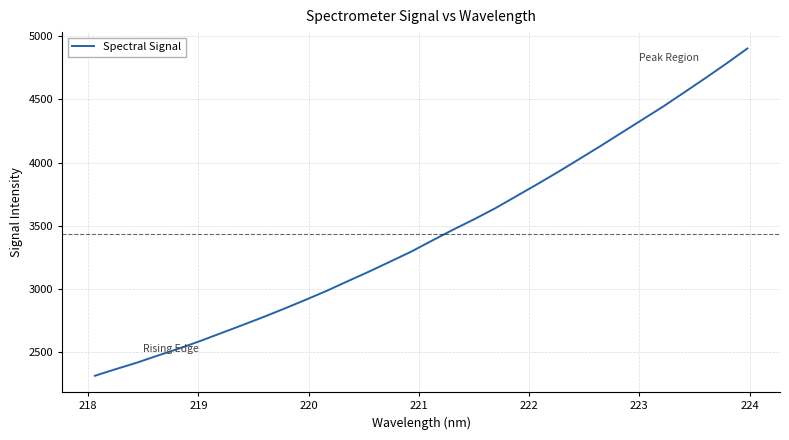

What is the minimum value shown in the chart?

2314.7